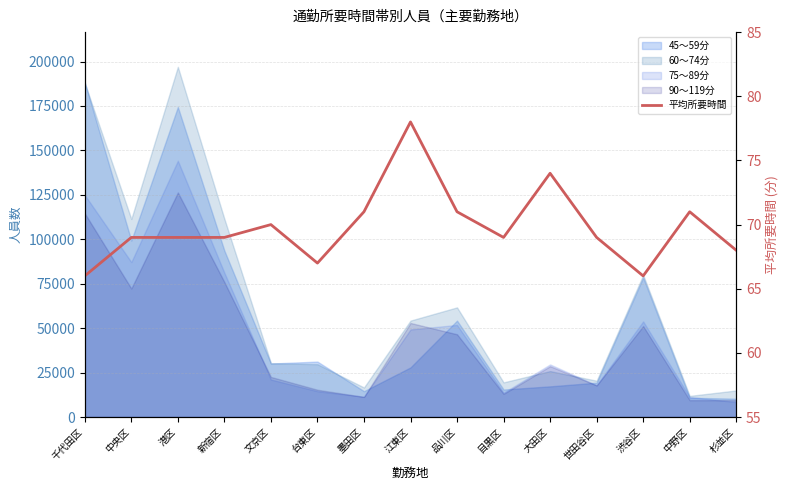

What is the change in value from 江東区 to 品川区?

-7